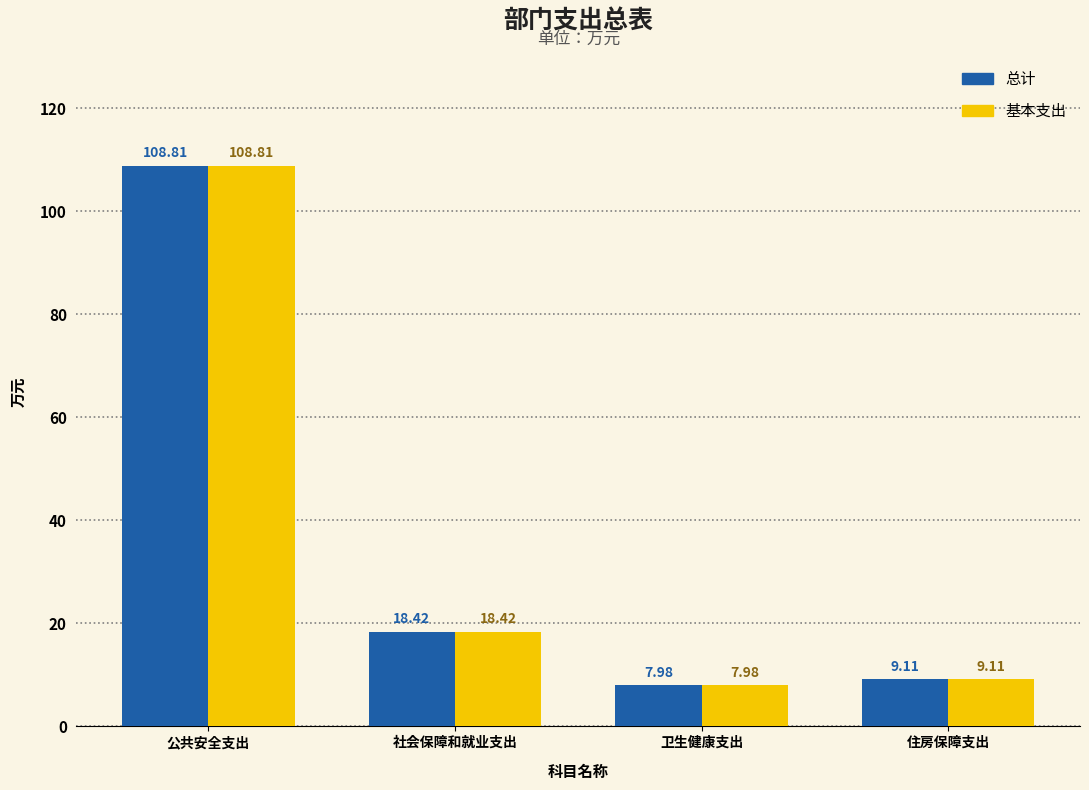

What are all the series names shown in the legend?

总计, 基本支出